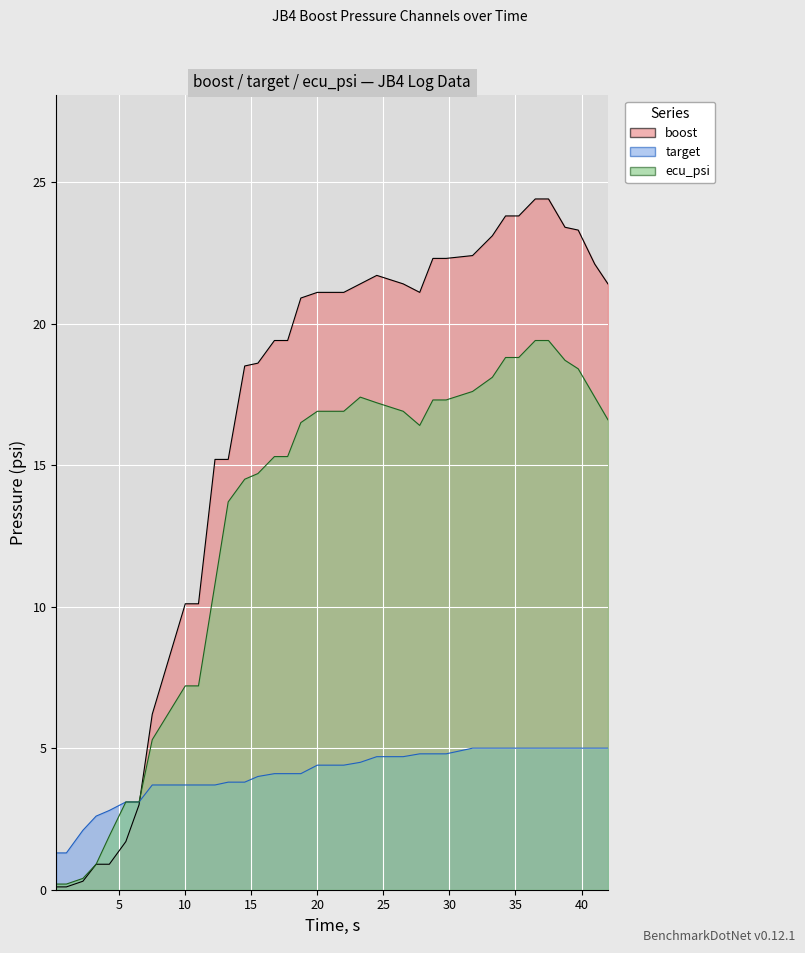

What is the difference between the maximum and second lowest values in the ecu_psi series?

19.2